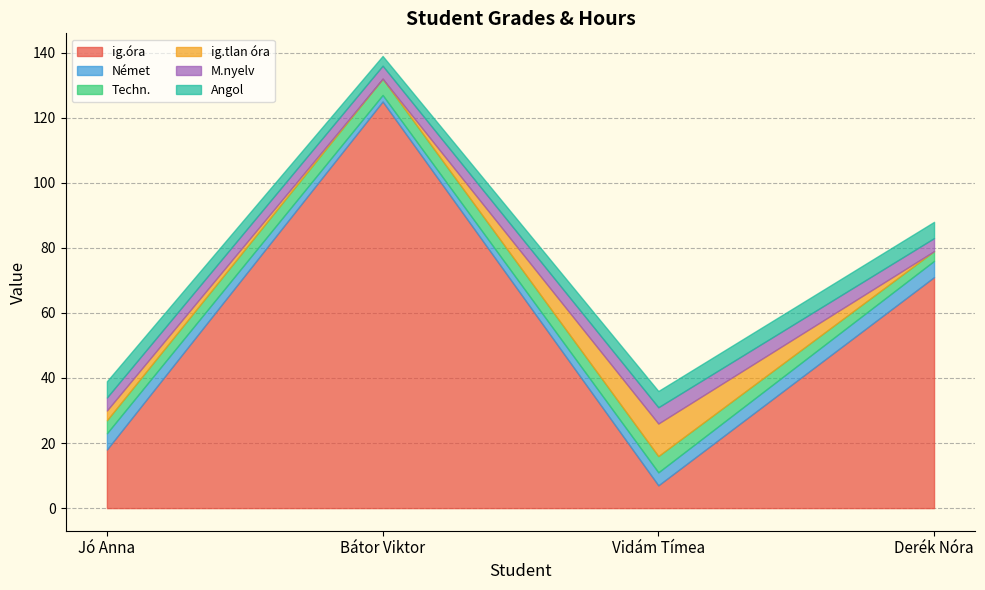

What is the spread (max minus min) of values at Bátor Viktor?

125